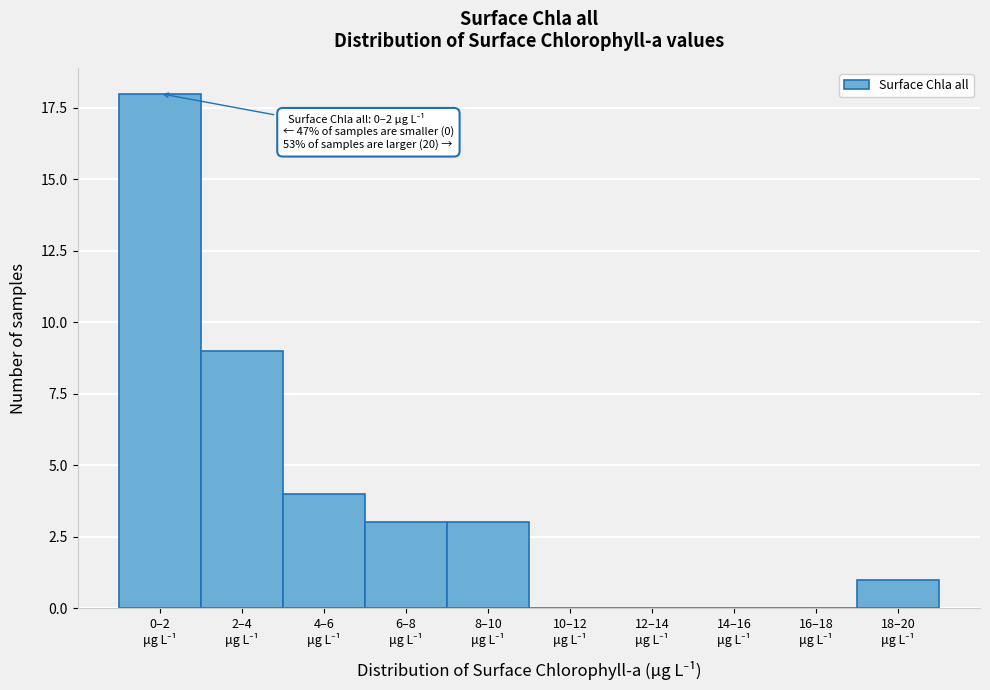

What is the greatest value displayed?

18